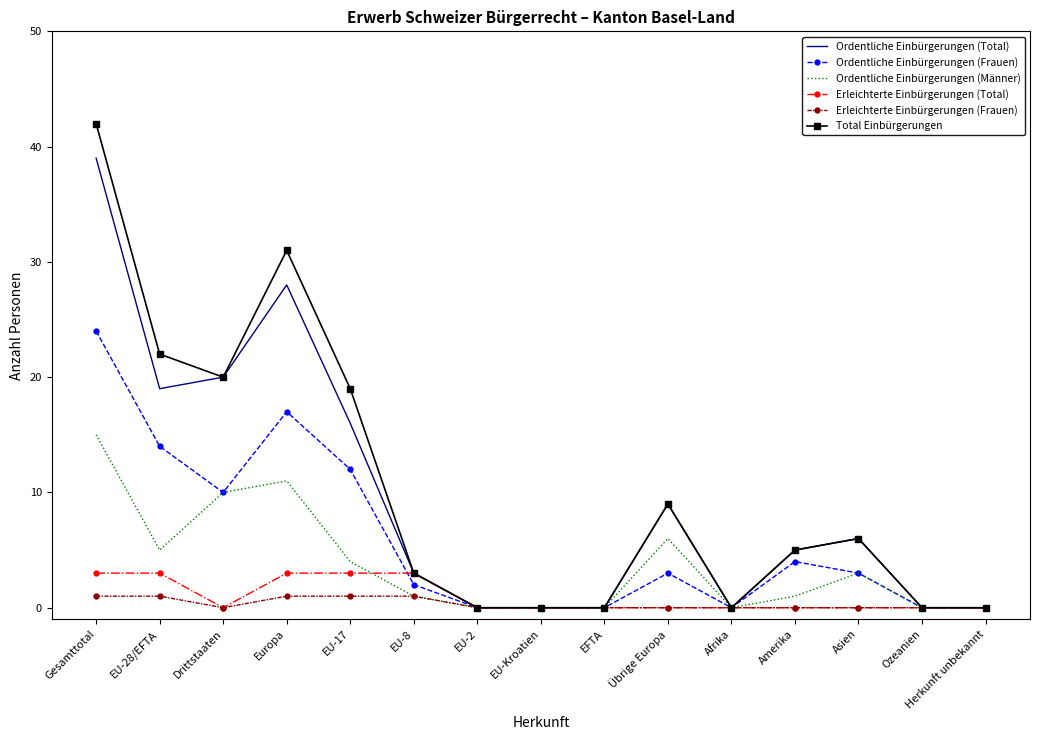

Reading left to right, transcribe all the data shown in this chart.

Ordentliche Einbürgerungen (Total): 39	19	20	28	16	3	0	0	0	9	0	5	6	0	0
Ordentliche Einbürgerungen (Frauen): 24	14	10	17	12	2	0	0	0	3	0	4	3	0	0
Ordentliche Einbürgerungen (Männer): 15	5	10	11	4	1	0	0	0	6	0	1	3	0	0
Erleichterte Einbürgerungen (Total): 3	3	0	3	3	3	0	0	0	0	0	0	0	0	0
Erleichterte Einbürgerungen (Frauen): 1	1	0	1	1	1	0	0	0	0	0	0	0	0	0
Total Einbürgerungen: 42	22	20	31	19	3	0	0	0	9	0	5	6	0	0